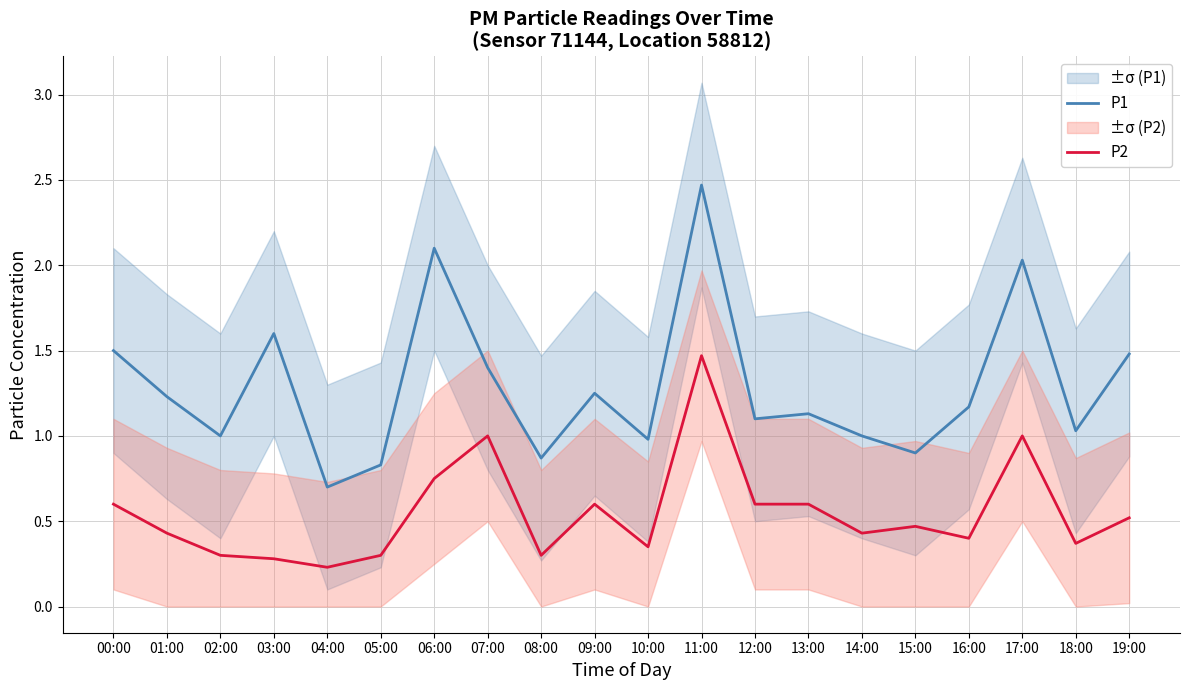

What are all the series names shown in the legend?

P1, P2